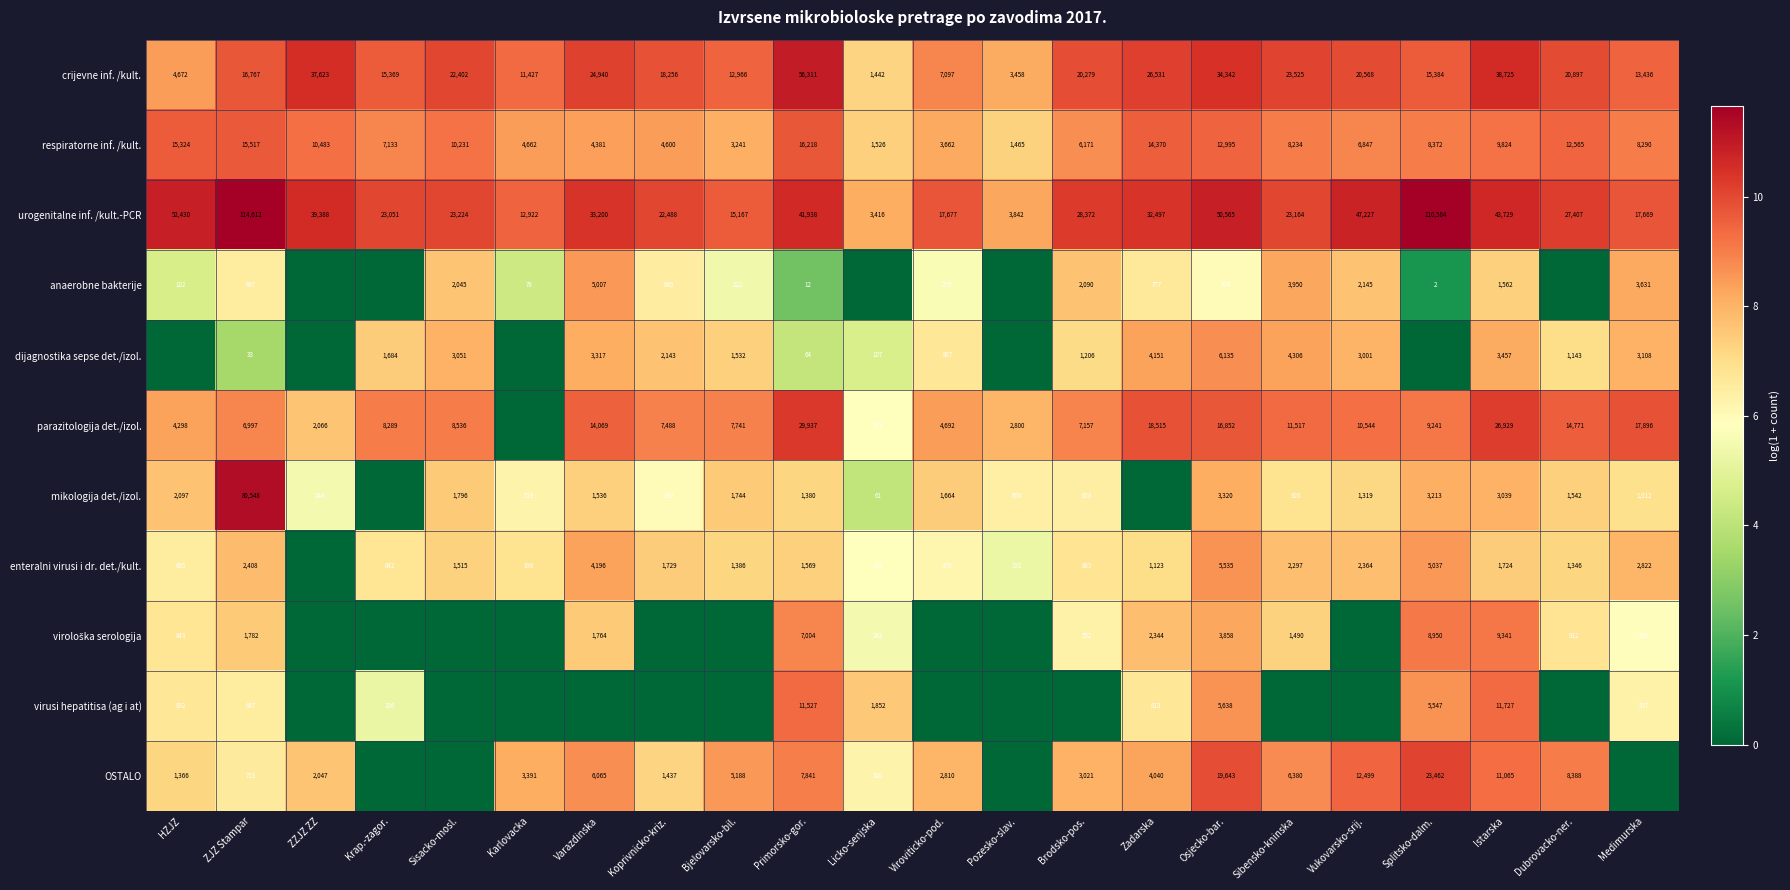

True or false: urogenitalne inf. /kult.-PCR has a value of 32497 at Zadarska.

True